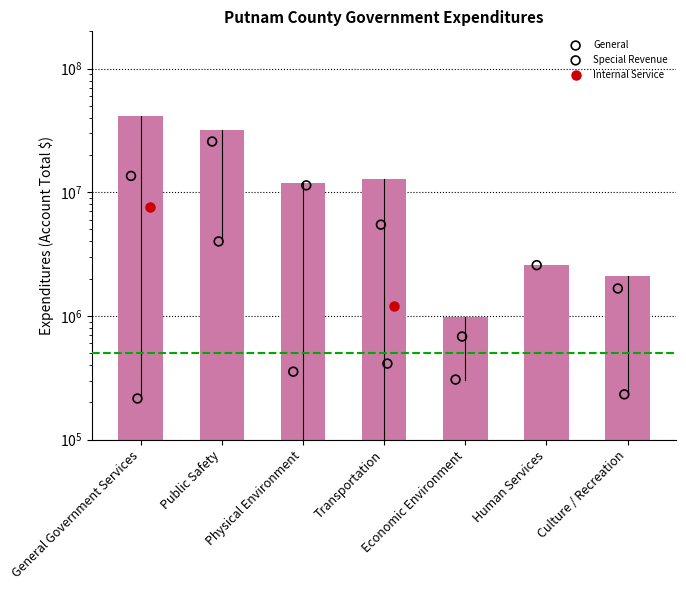

What is the ratio of the value at General Government Services to the value at Human Services?

16.0